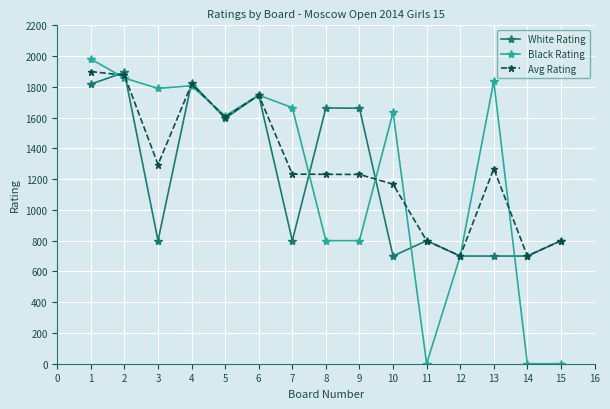

At which category does Avg Rating reach its first local valley?

3